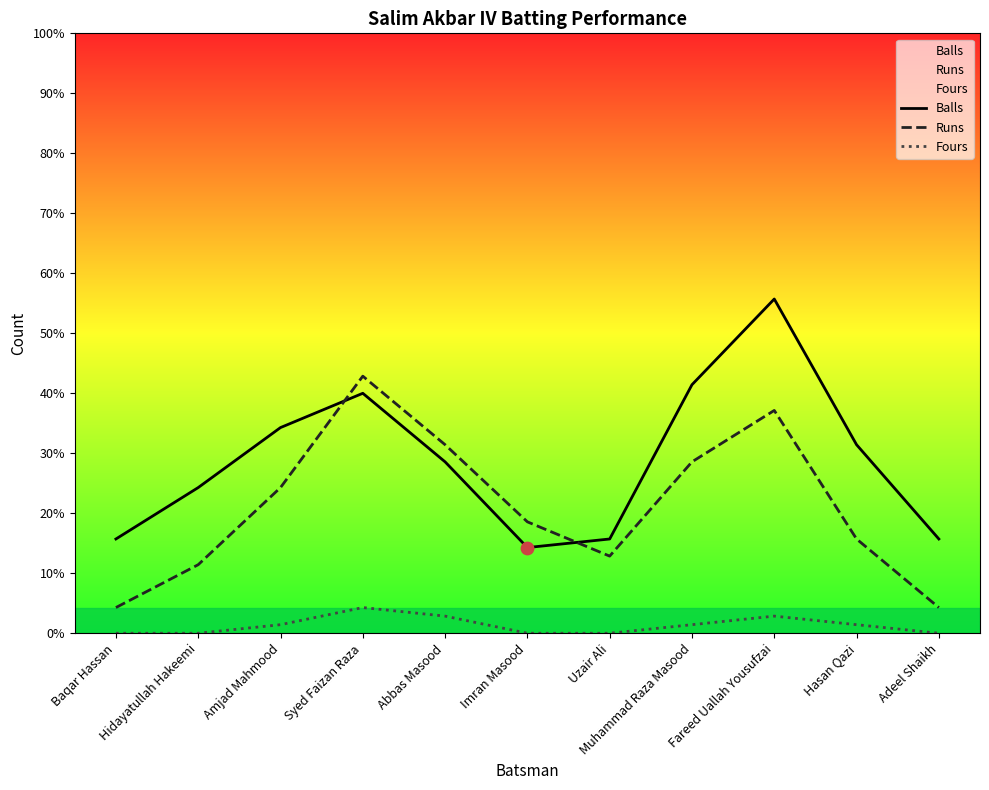

At which category is the sum across all series the highest?

Fareed Uallah Yousufzai